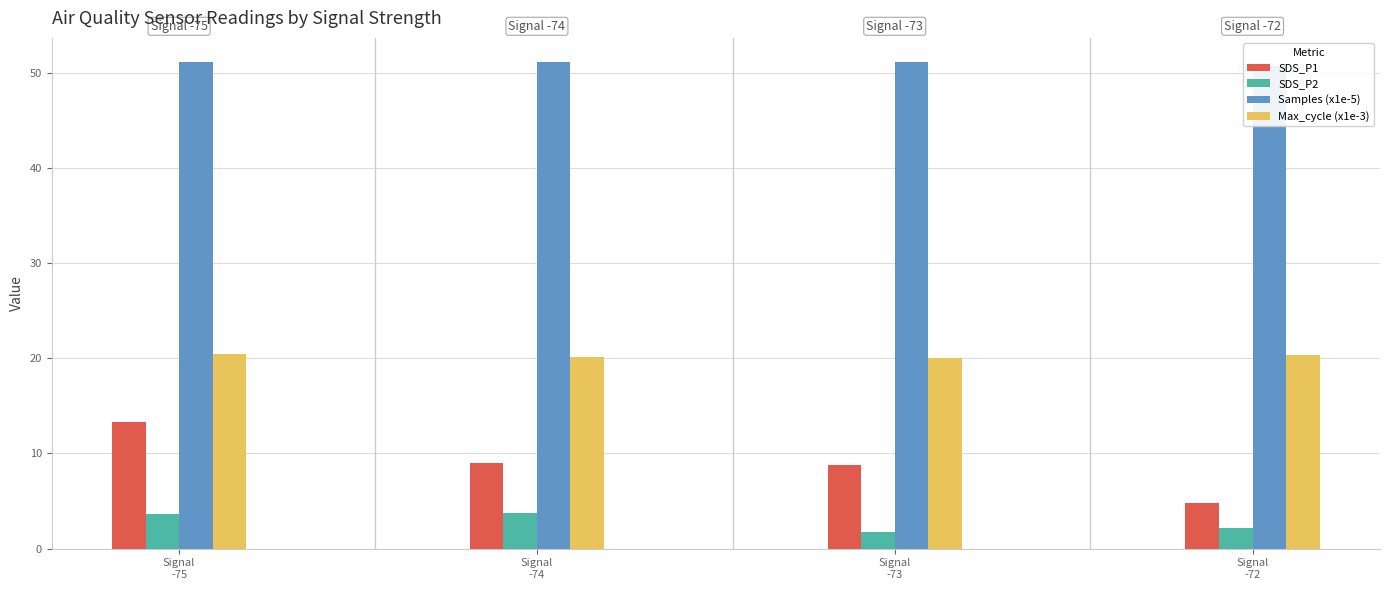

At which label does Samples (x1e-5) first exceed 51?

Signal
-75